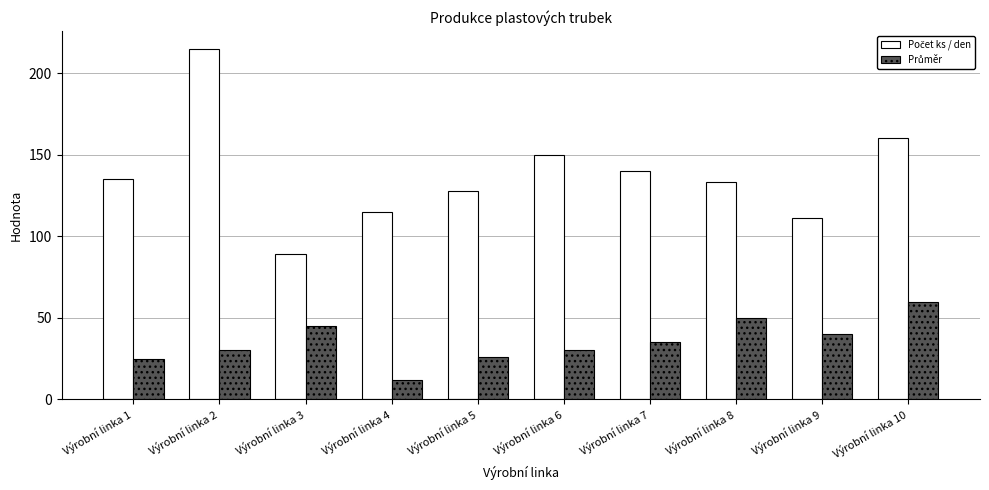

Which category has the lowest value across all series?

Výrobní linka 4